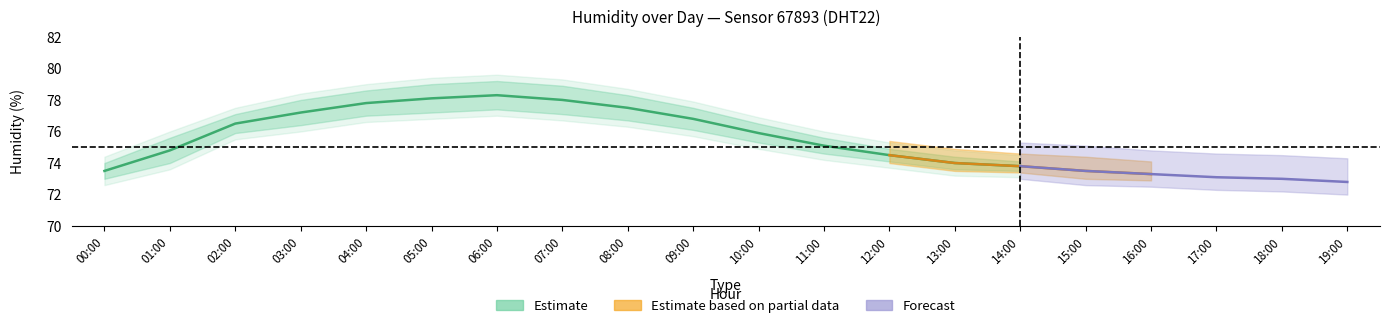

How many interior local peaks does the humidity_lower series have?

1